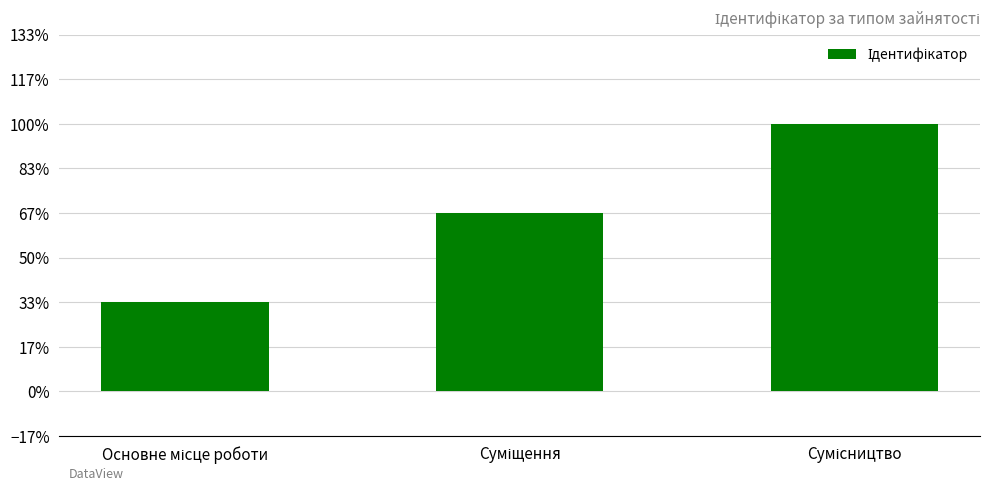

Are the bars horizontal?

No